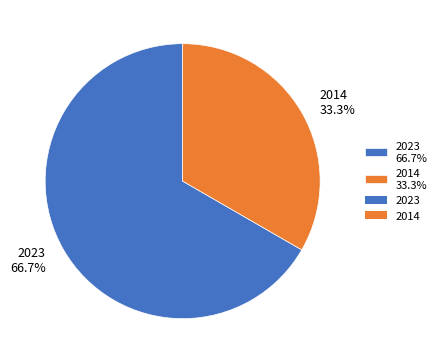

The 2023 slice represents 79% of the pie. True or false?

False